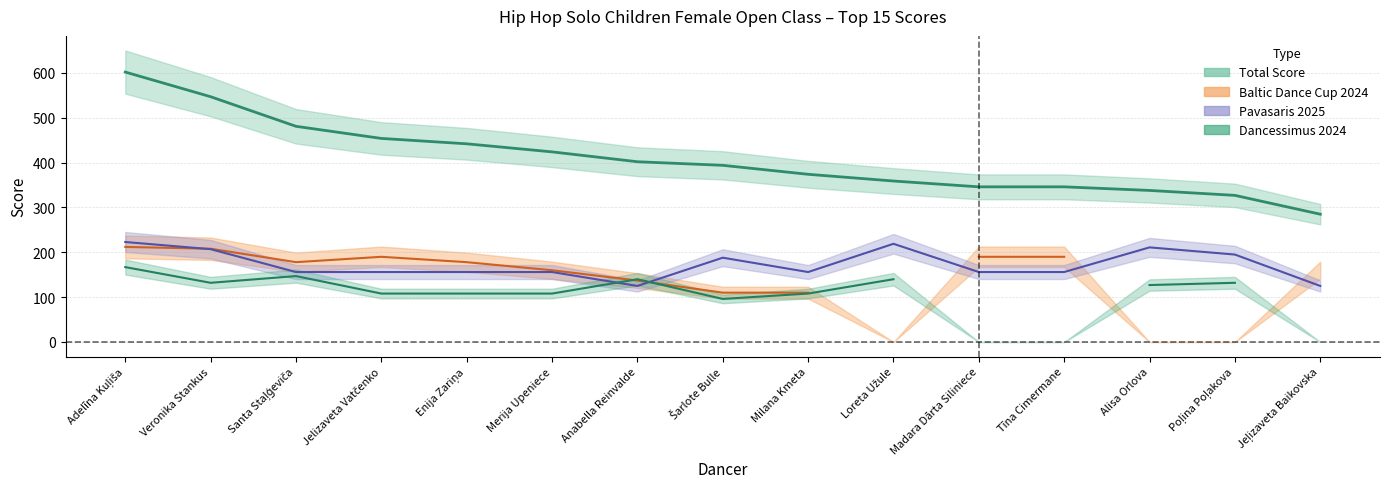

True or false: Total Score and Pavasaris 2025 cross at least once.

False